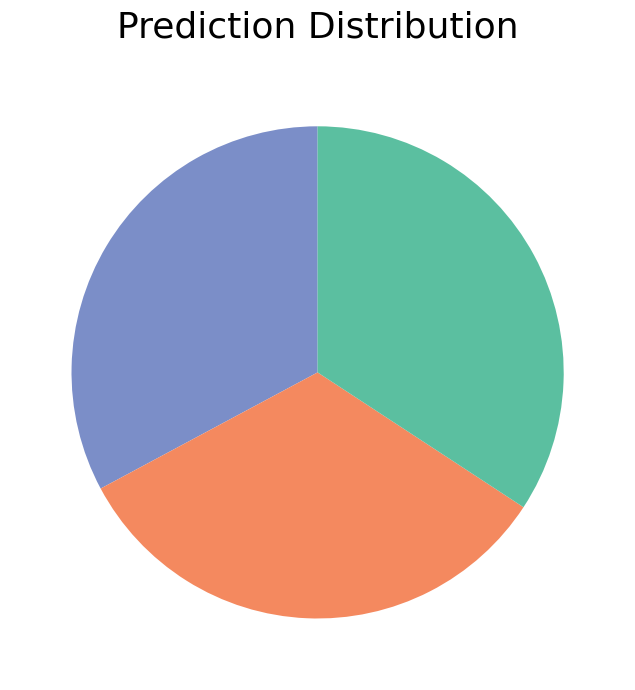

Does any single category account for the majority?

No